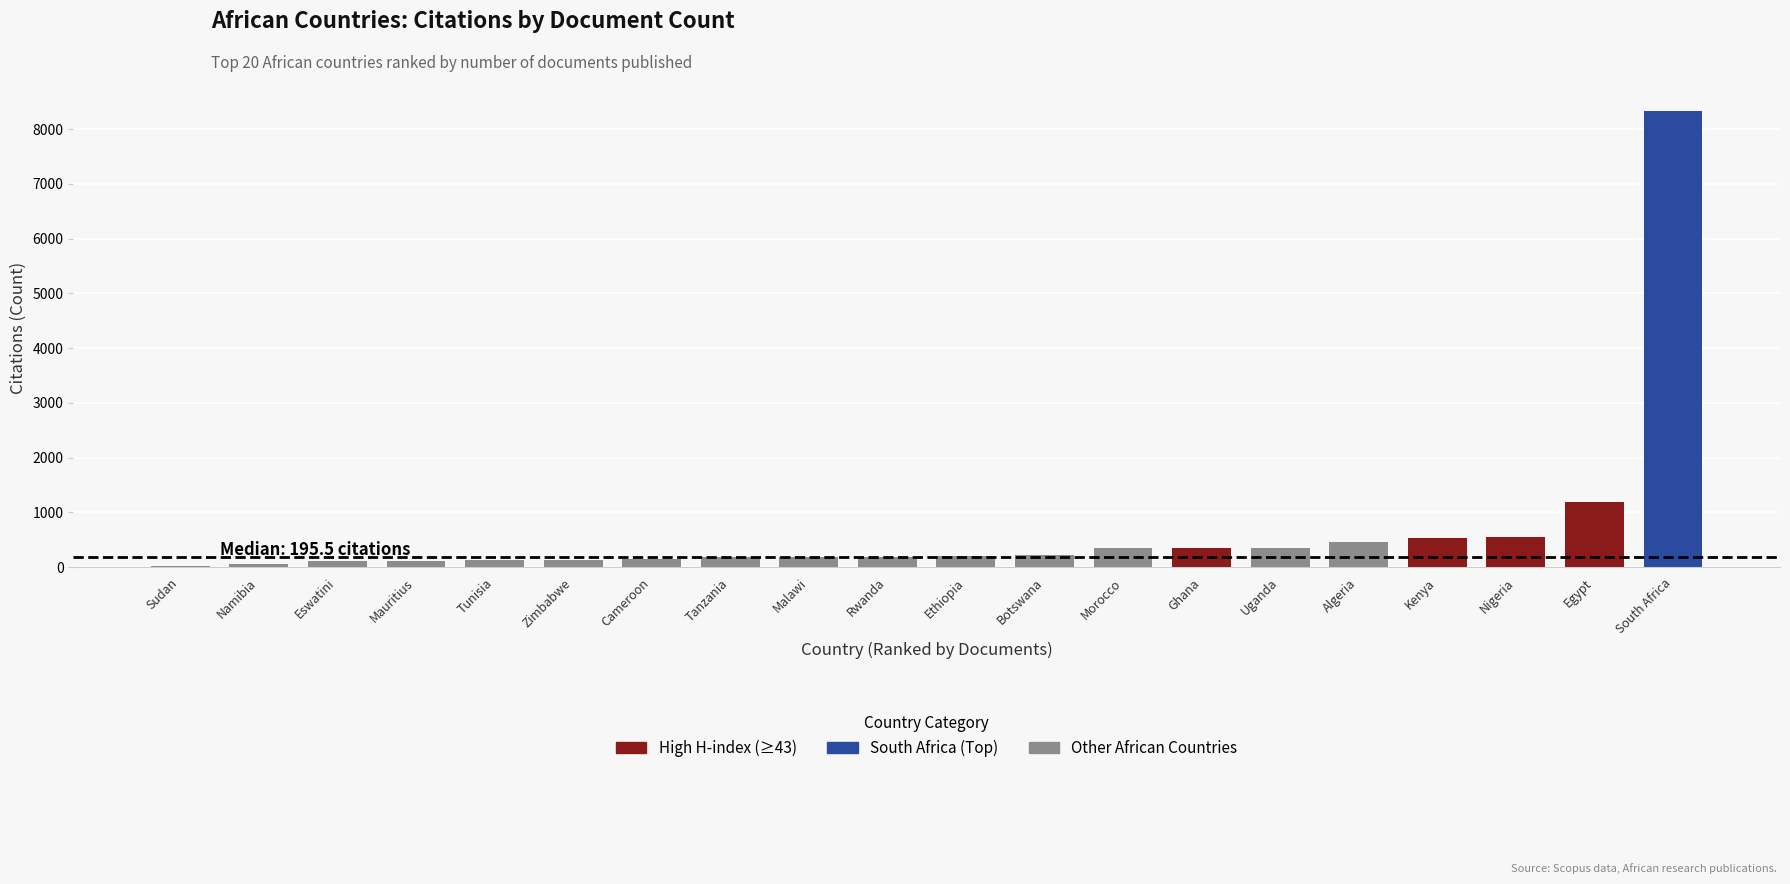

Are the bars horizontal?

No